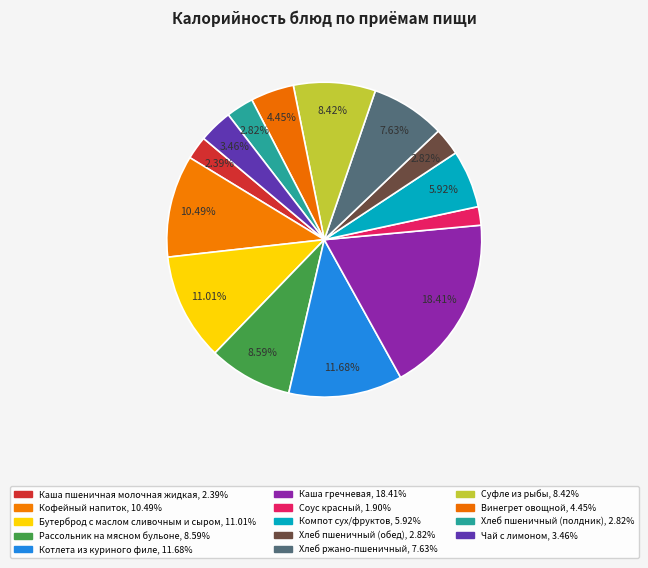

Is there any slice that represents more than half of the pie?

No